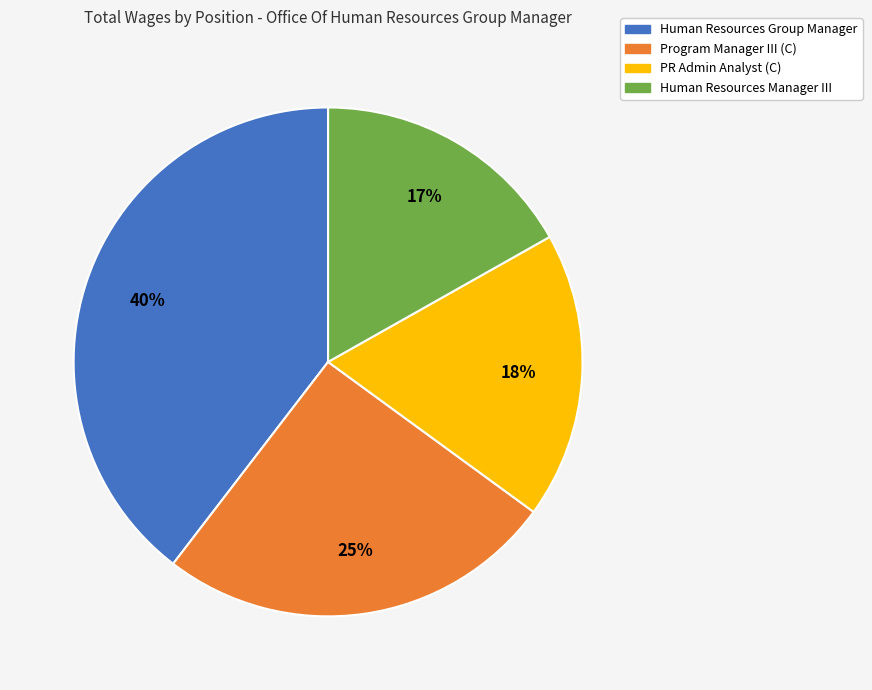

How many segments does this pie chart have?

4